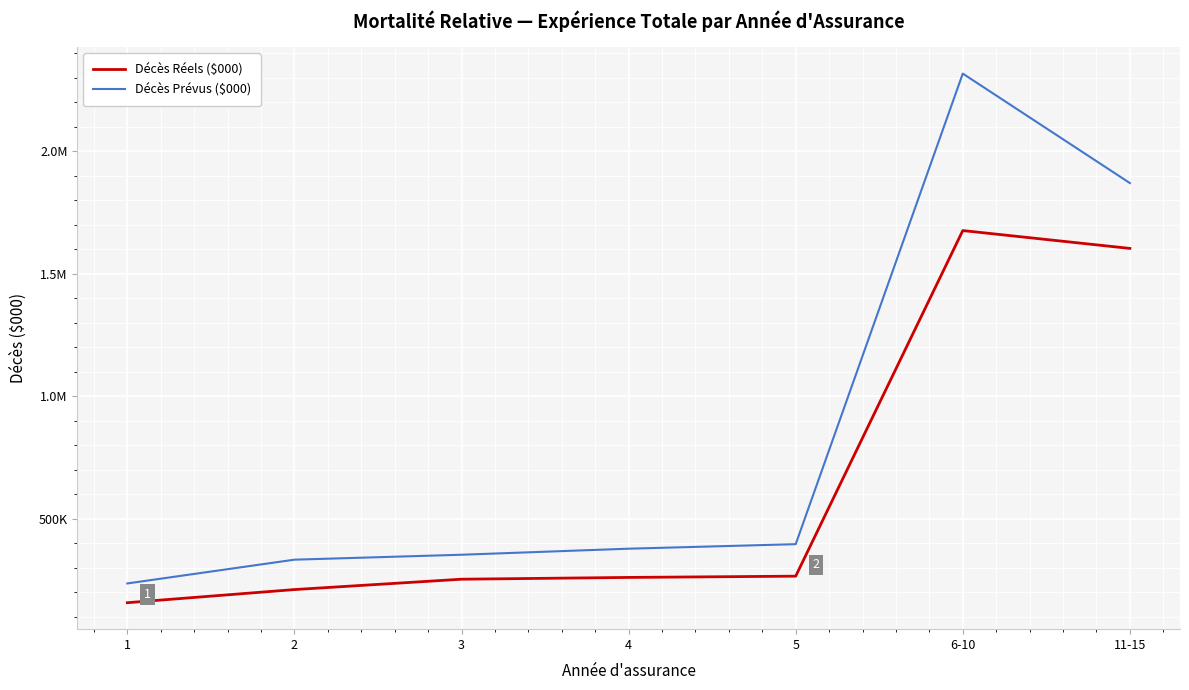

True or false: Décès Réels ($000) and Décès Prévus ($000) cross at least once.

False